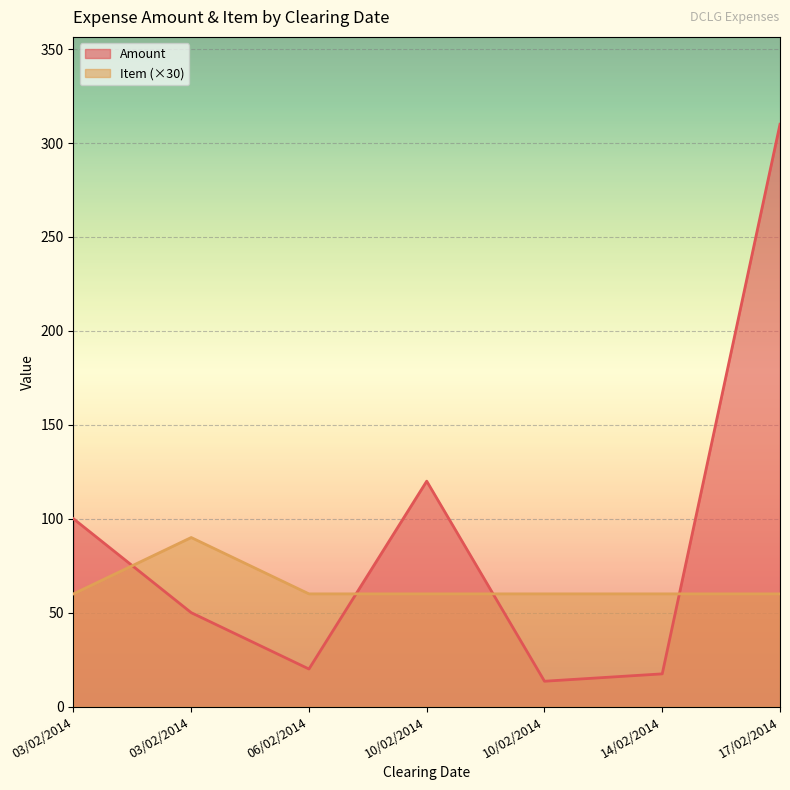

What is the difference between the second highest and minimum values in the Amount series?

106.5